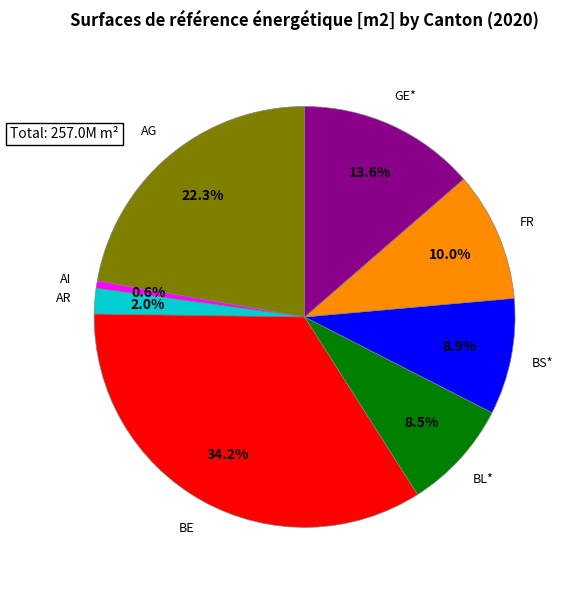

What percentage is NOT represented by AI?

99.4%